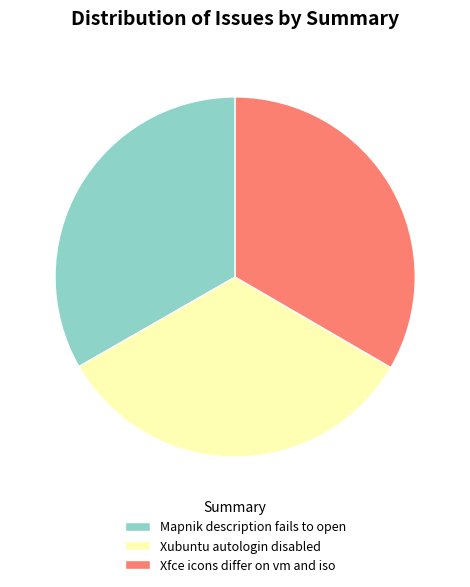

Count the number of slices in the pie.

3